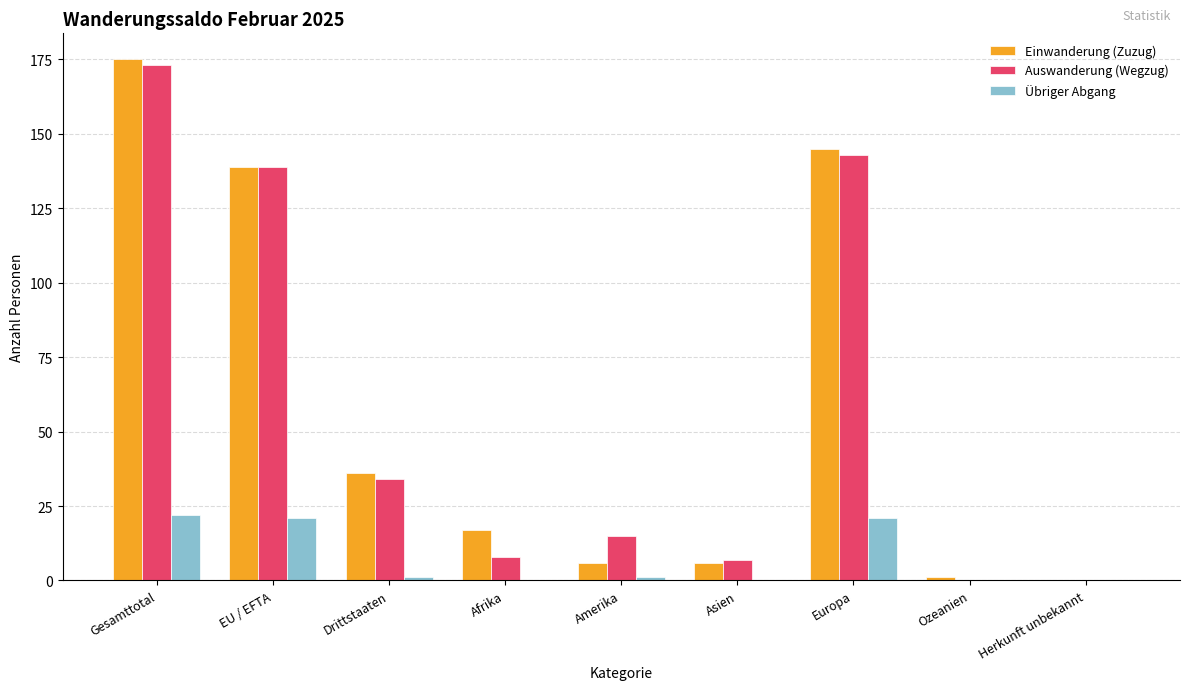

Count the number of data series in this chart.

3